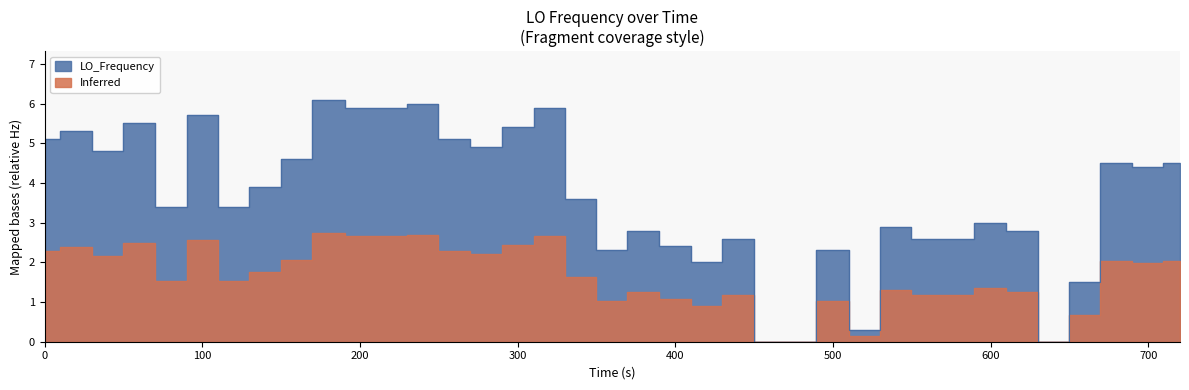

What is the value of the 9th point from the left?

4.6